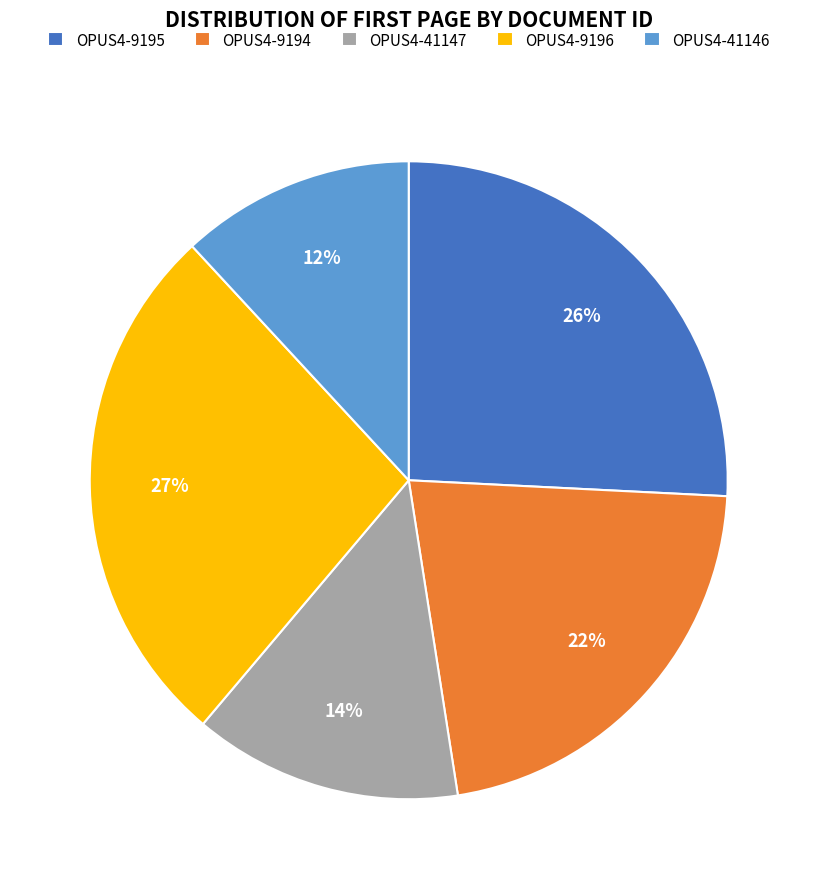

Which category has the biggest portion of the pie?

OPUS4-9196